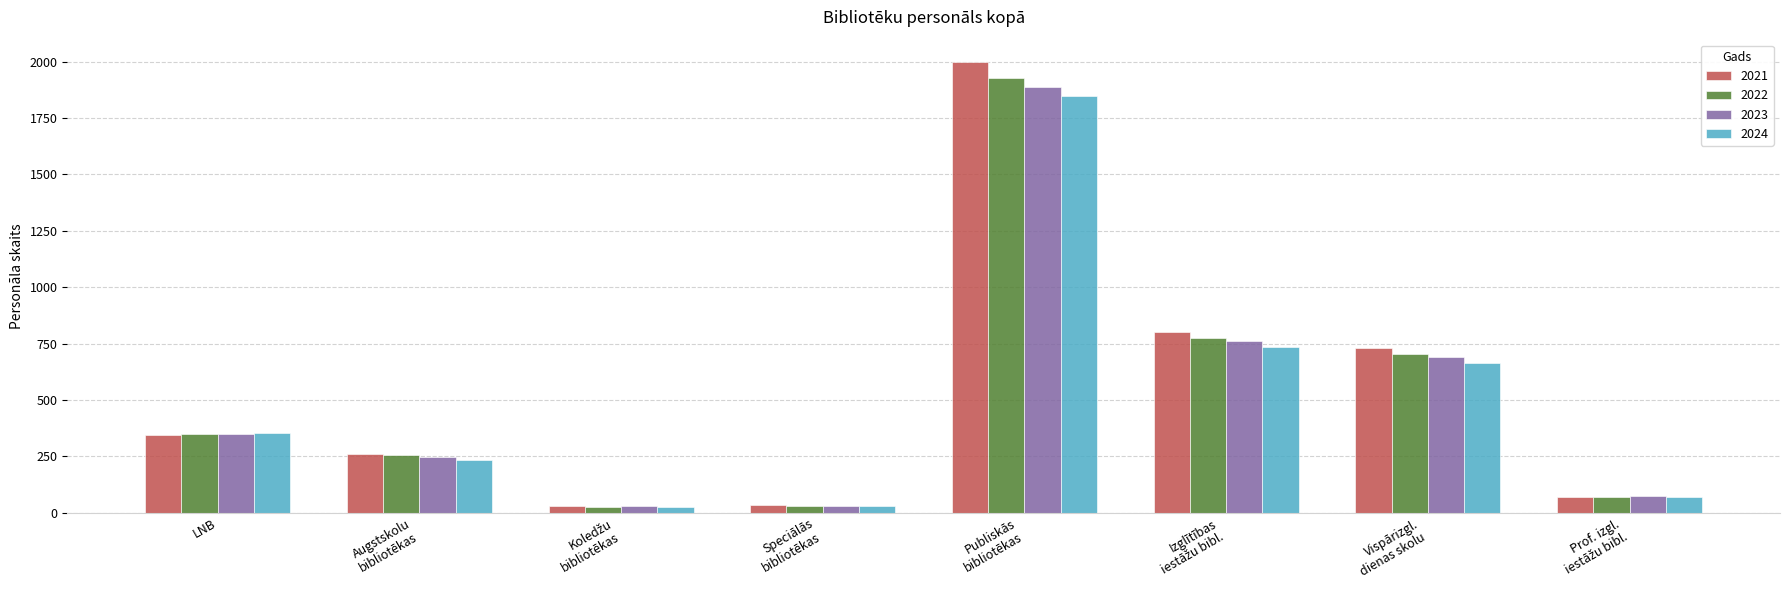

What is the sum of all 2022 values?

4136